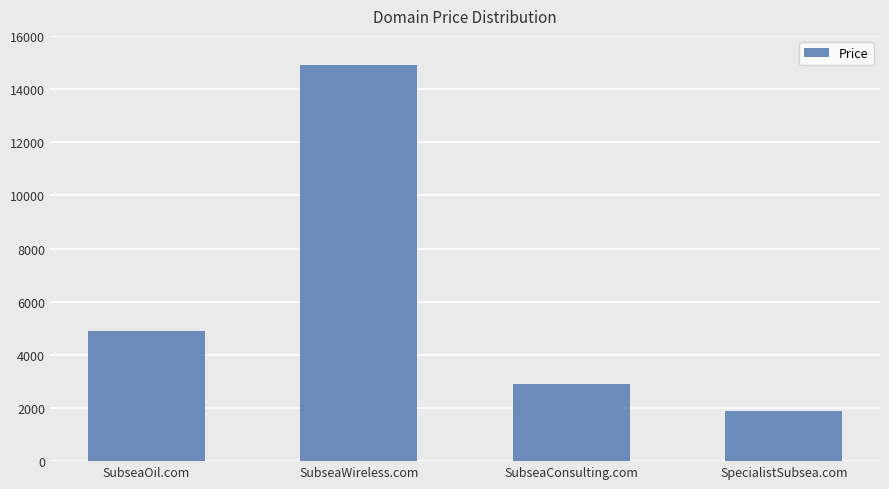

Which has a higher value, SubseaConsulting.com or SpecialistSubsea.com?

SubseaConsulting.com